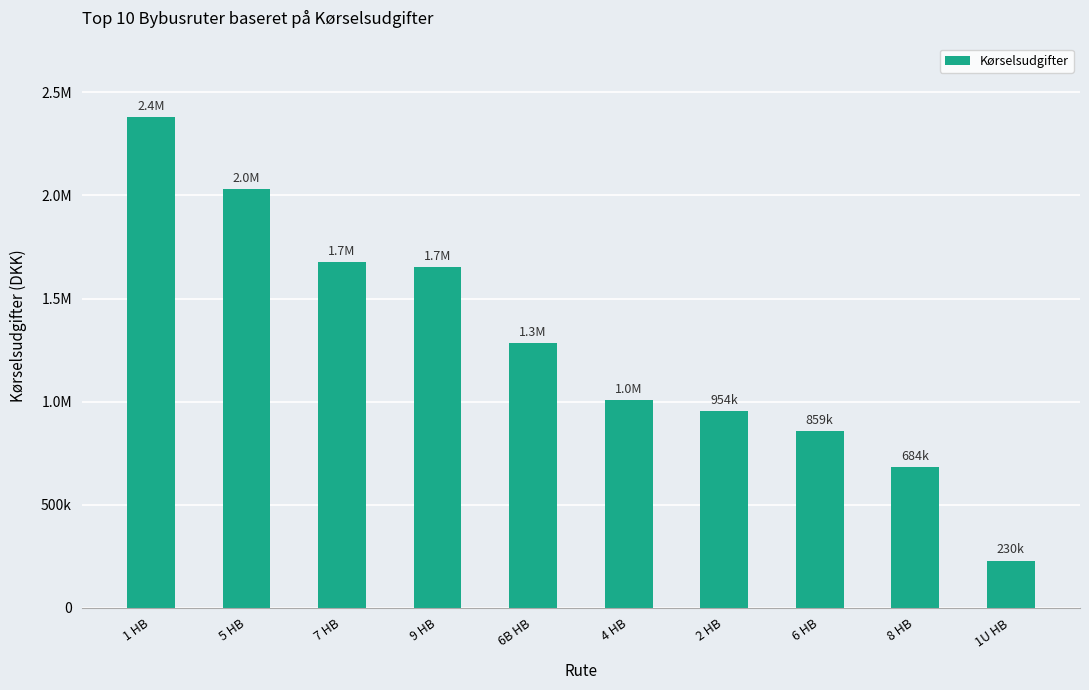

Which label corresponds to the smallest value in the chart?

1U HB